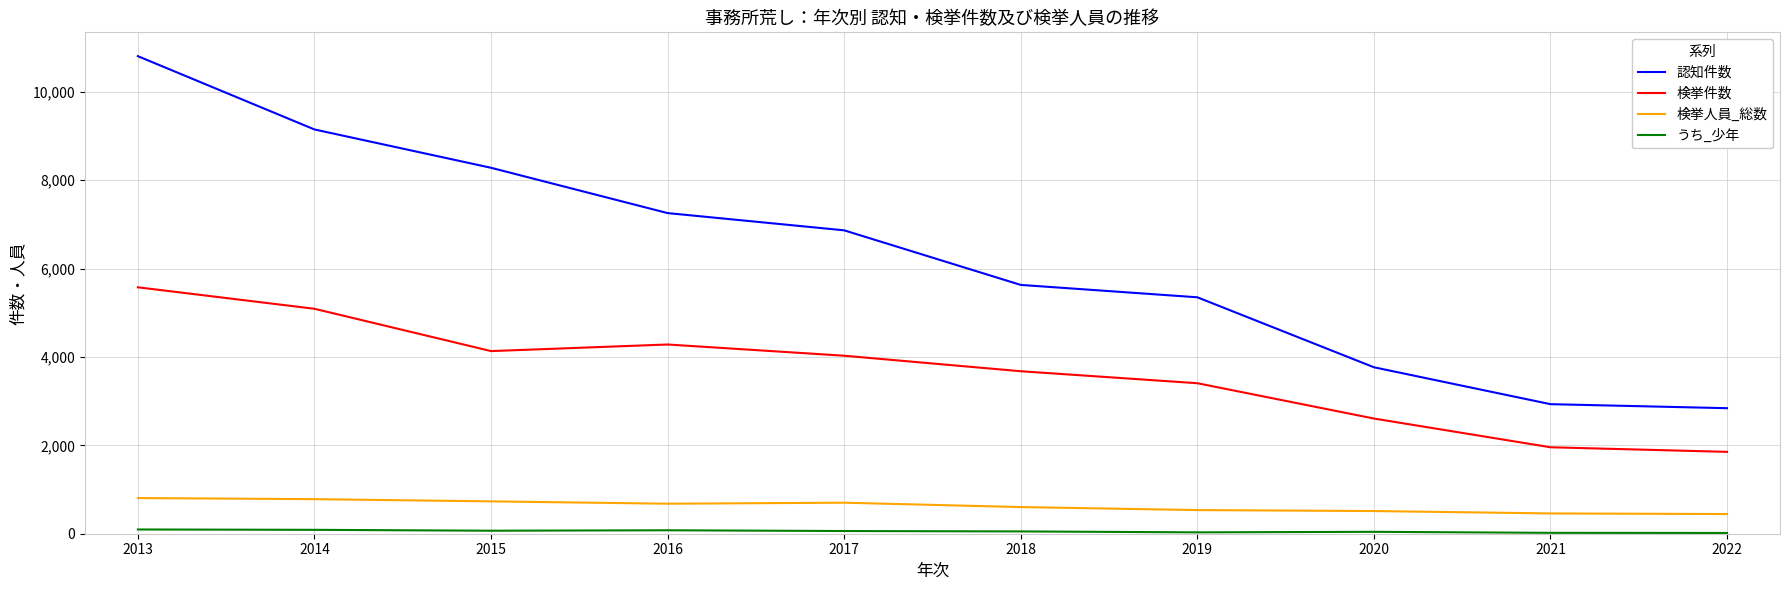

True or false: 検挙件数 and 検挙人員_総数 cross at least once.

False